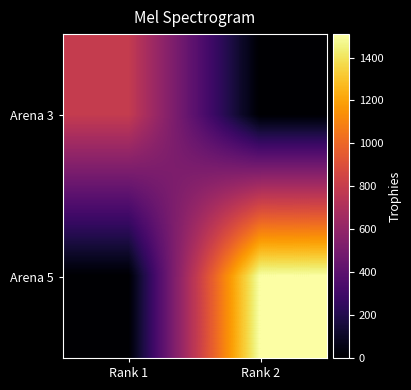

At which category does the chart reach its peak across all series?

Rank 2